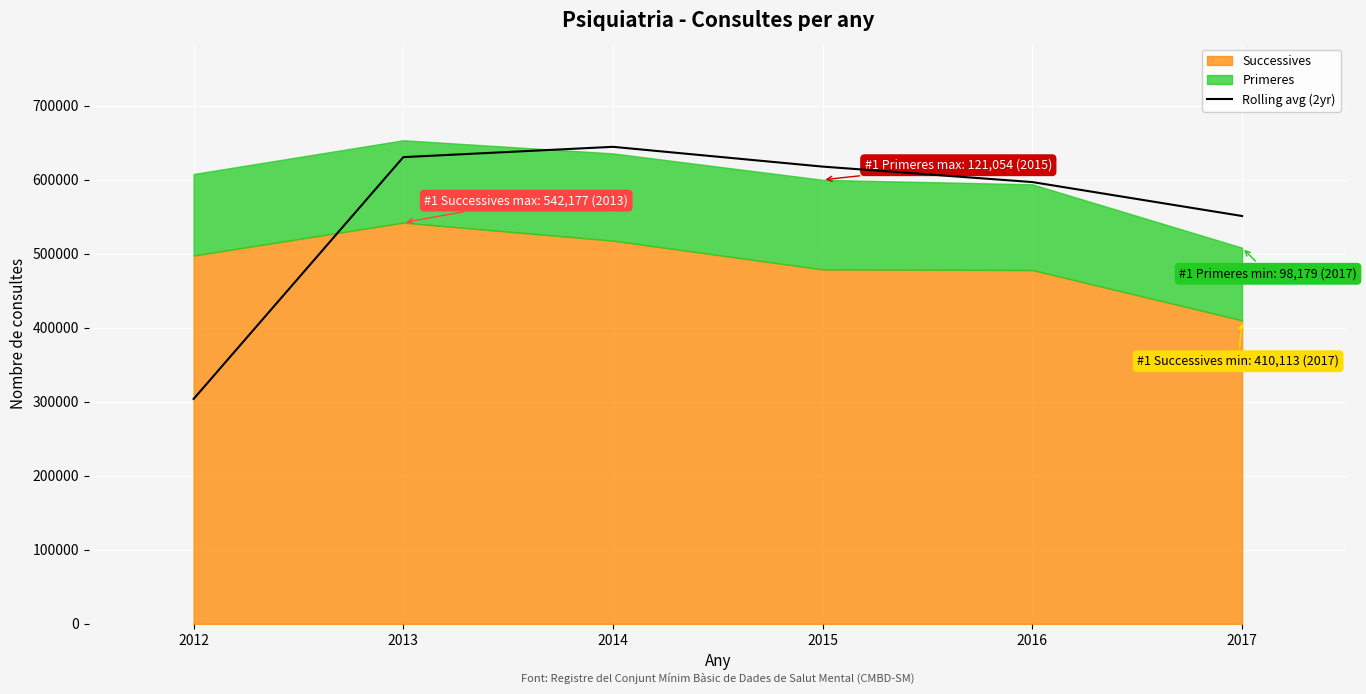

The value of Rolling avg (2yr) at 2012 is 518565.3. True or false?

False